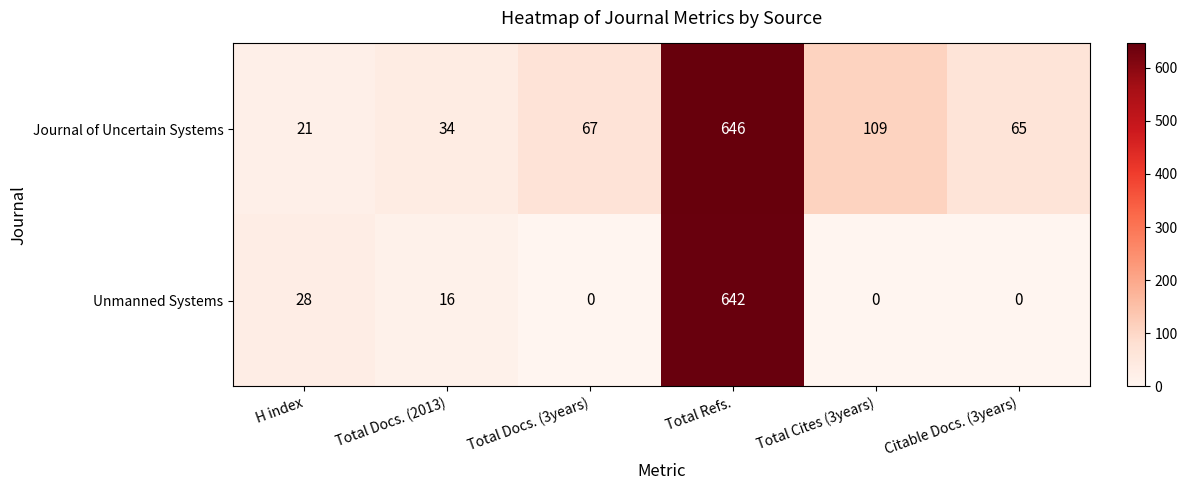

Which series has the widest spread of values?

Unmanned Systems